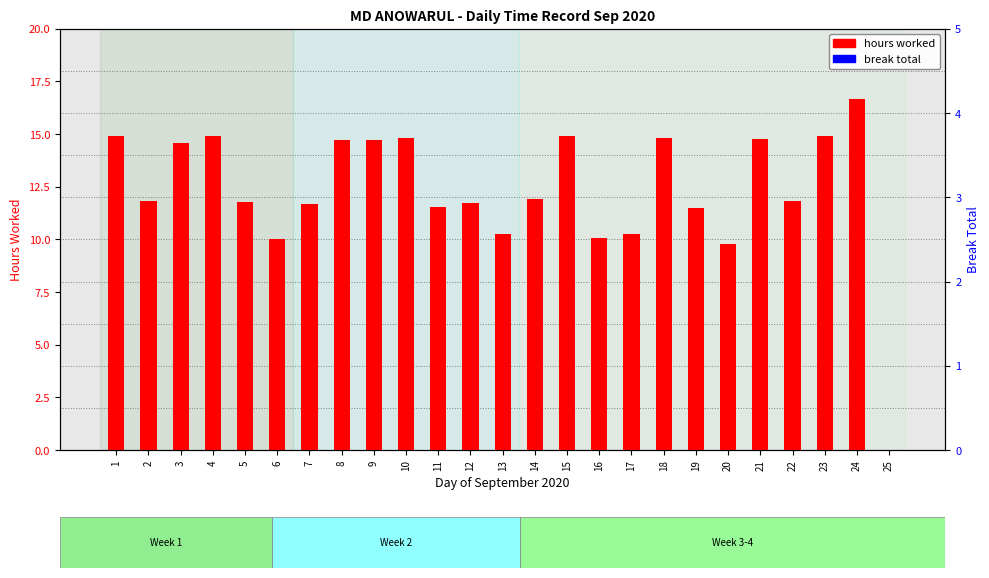

What is the sum of the hours worked values at 25 and 16?

10.1